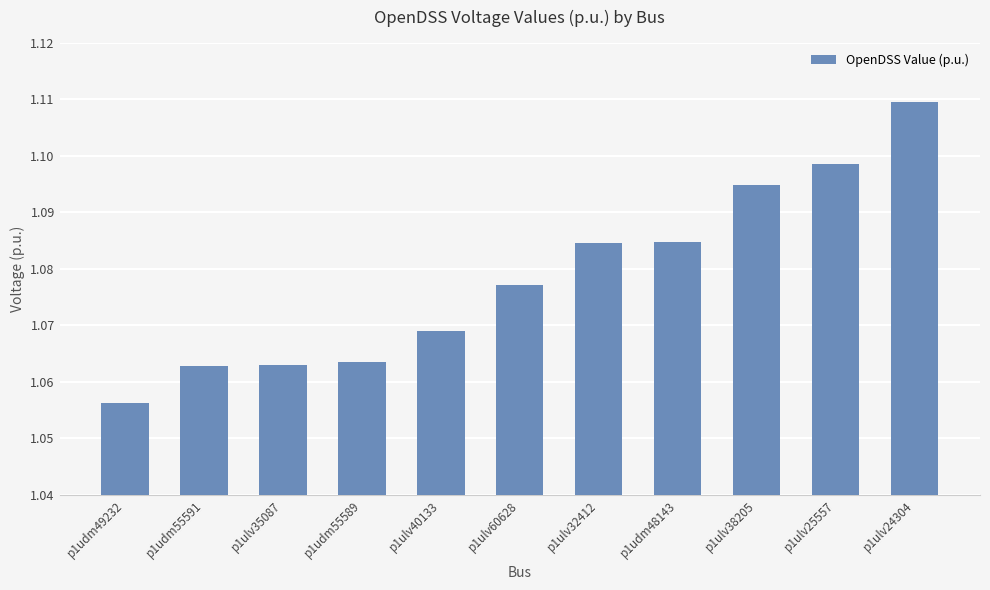

The chart shows a value of 0.2 at p1ulv60628. True or false?

False